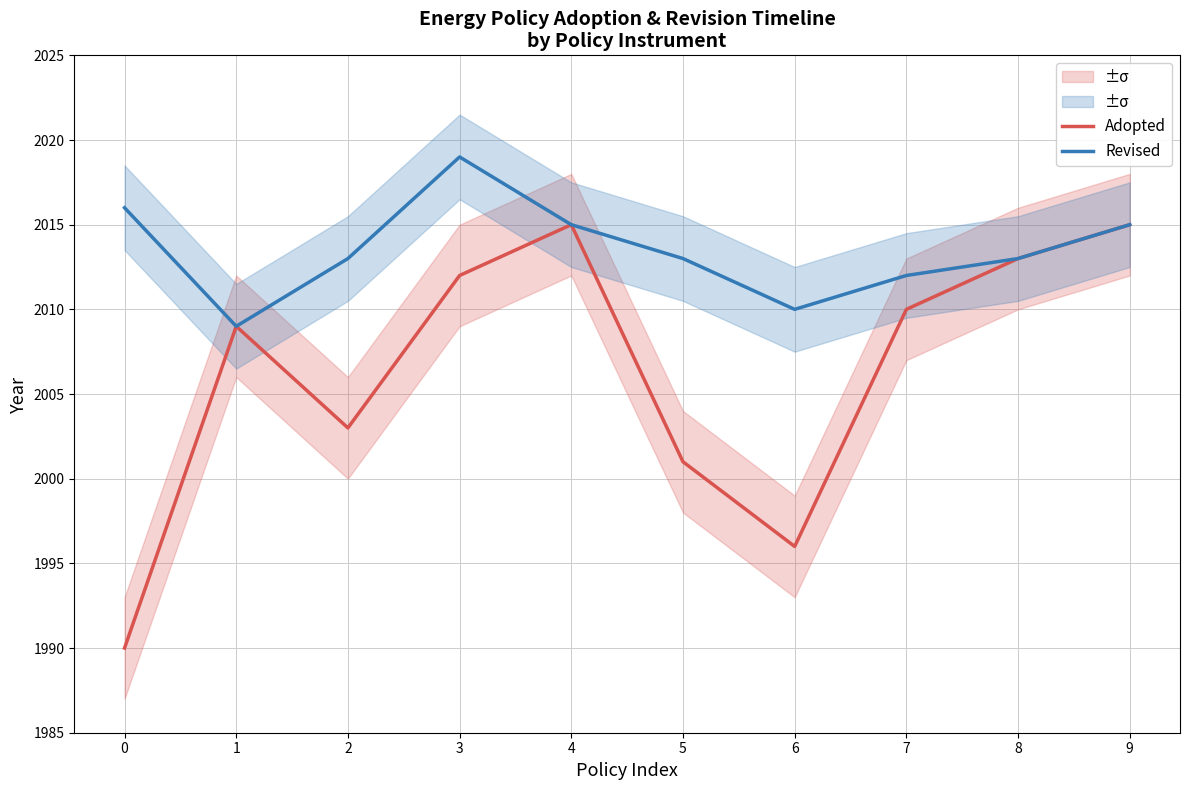

What is the difference between the second highest and second lowest values in the Revised series?

6